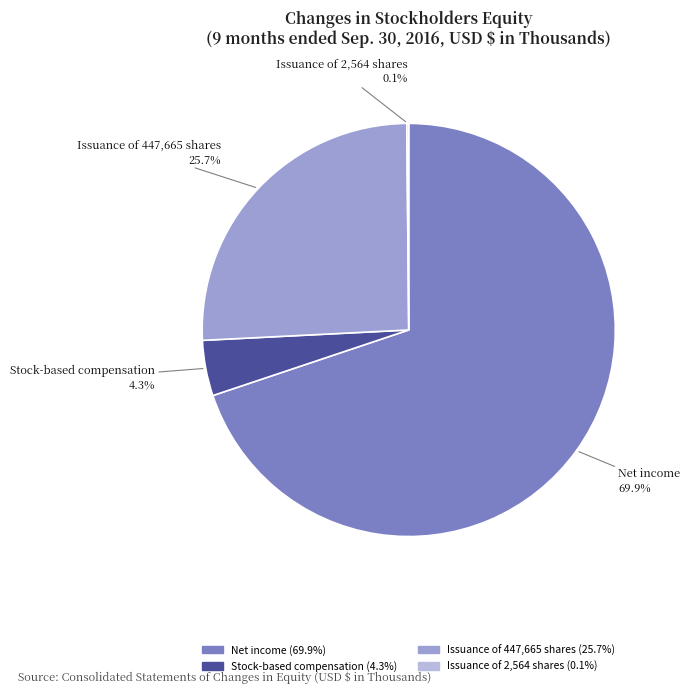

Is there a majority slice in this chart?

Yes